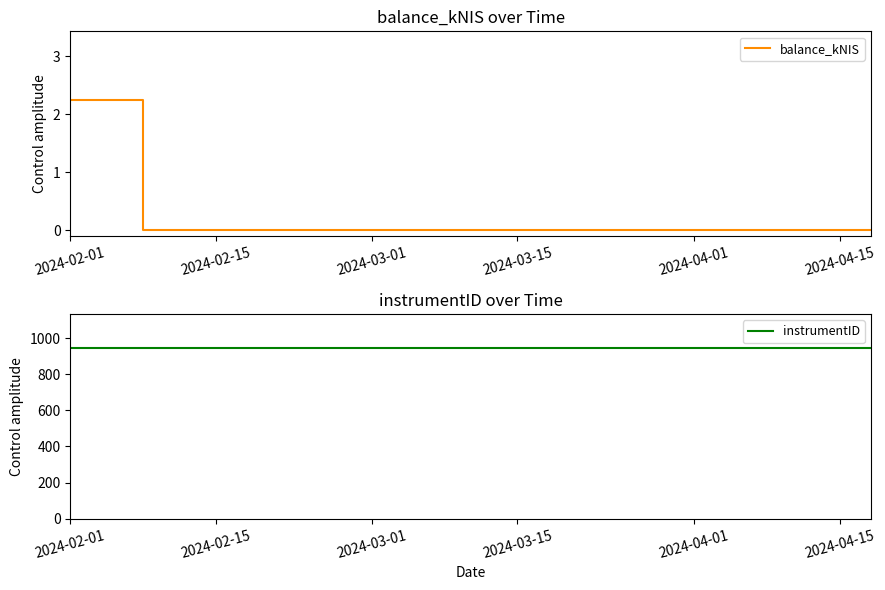

At how many categories does at least one series exceed 107?

3